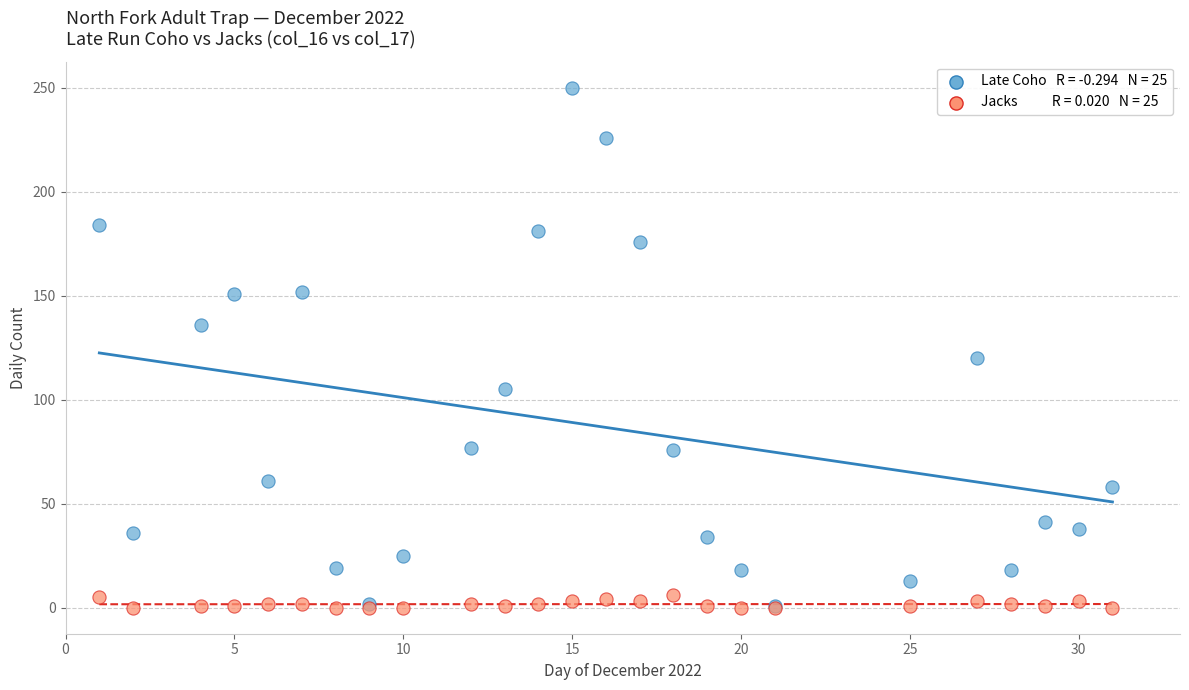

Across all series, what Y value is closest to 125?

120